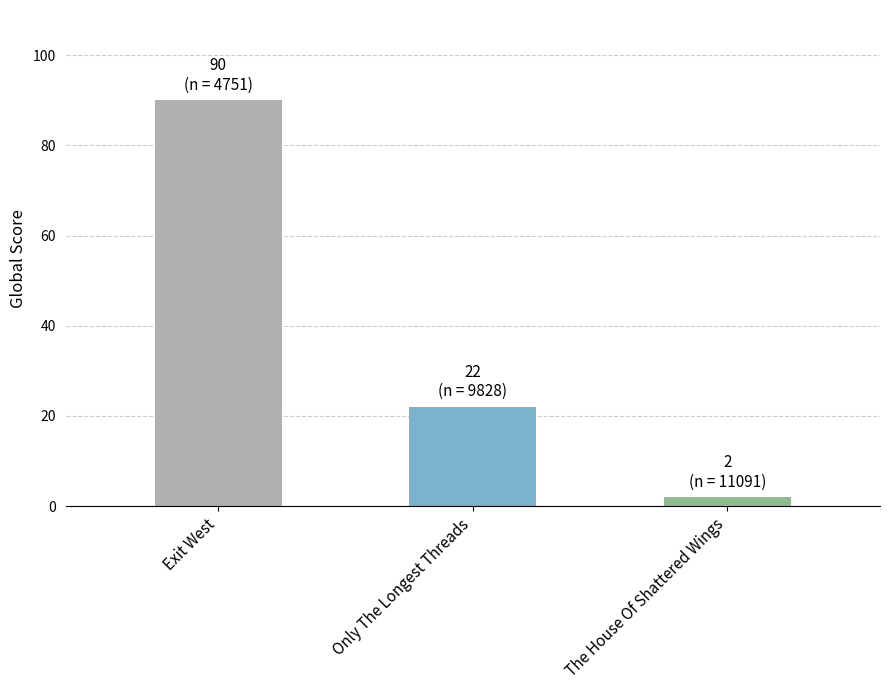

What is the change in value from Exit West to Only The Longest Threads?

-68